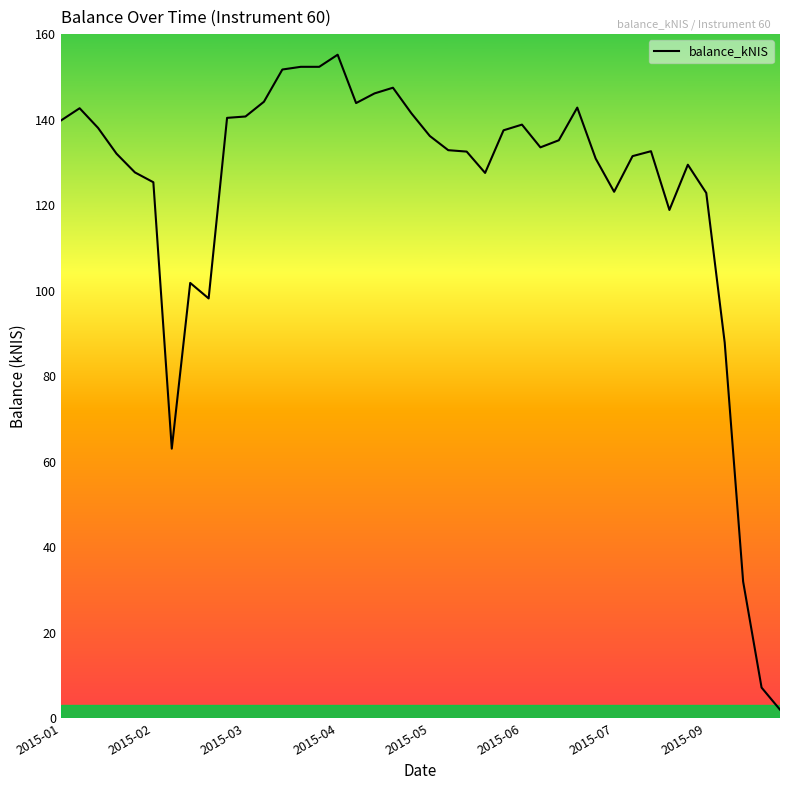

What is the sum of all values?

4919.5